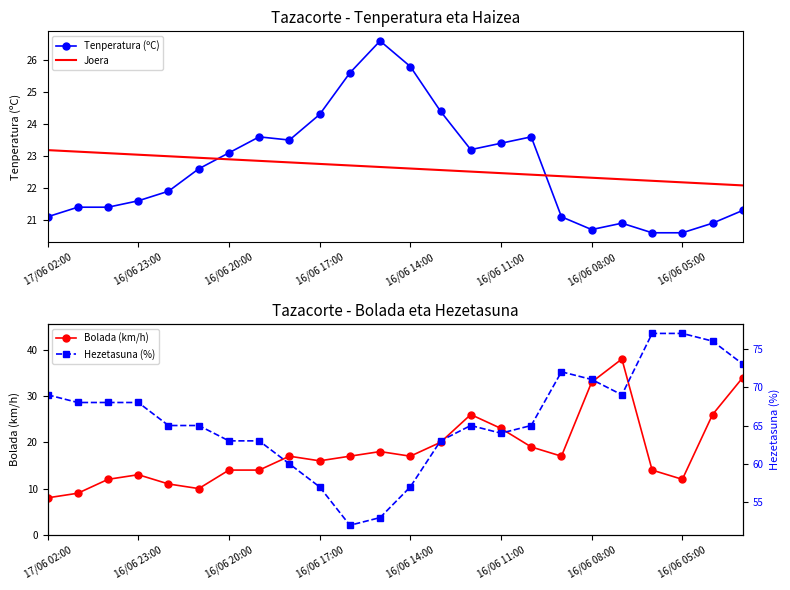

True or false: Joera and Hezetasuna (%) intersect in this chart.

False